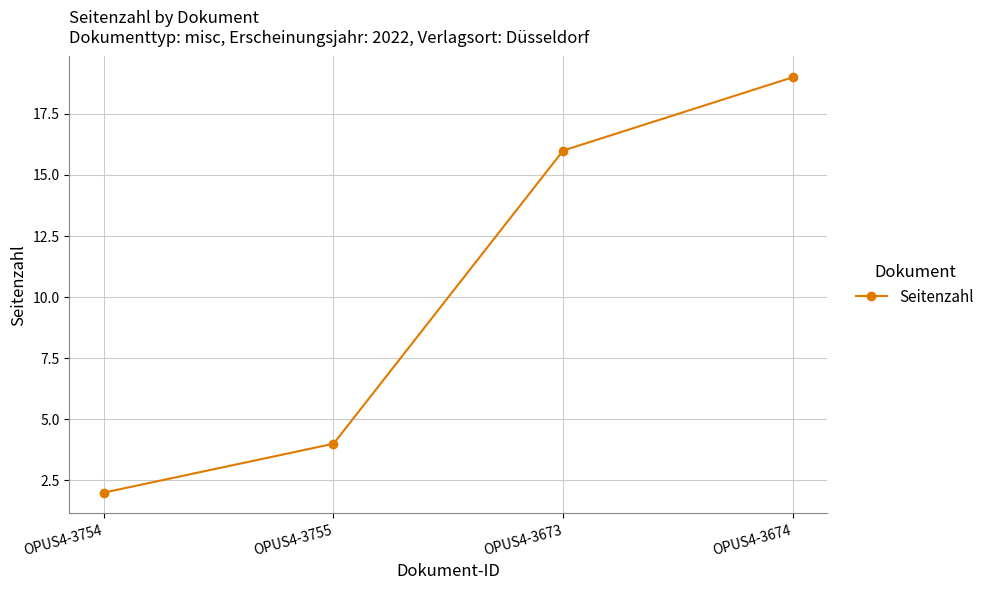

What is the label of the 3rd point from the left?

OPUS4-3673